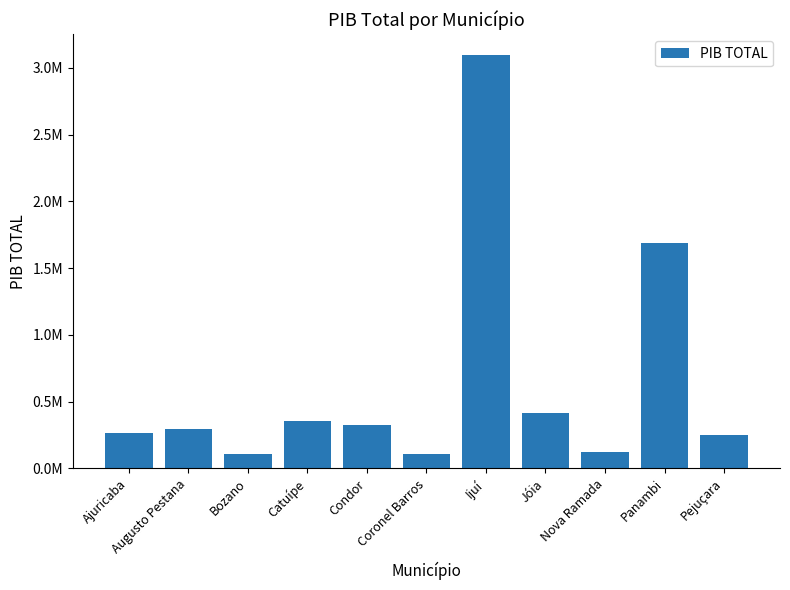

What is the label of the 10th bar from the left?

Panambi